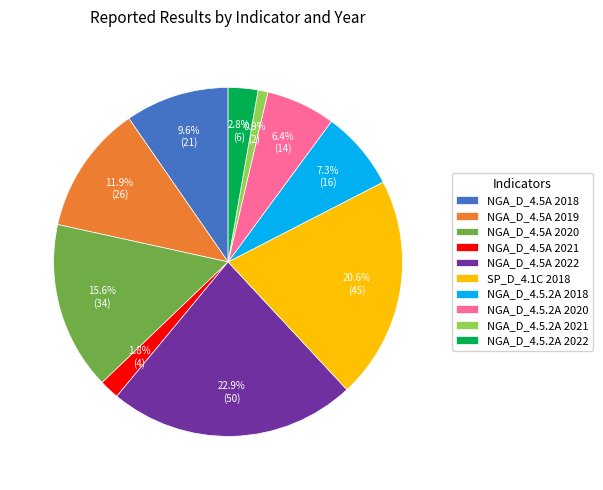

Does SP_D_4.1C 2018 represent more than half of the total?

No